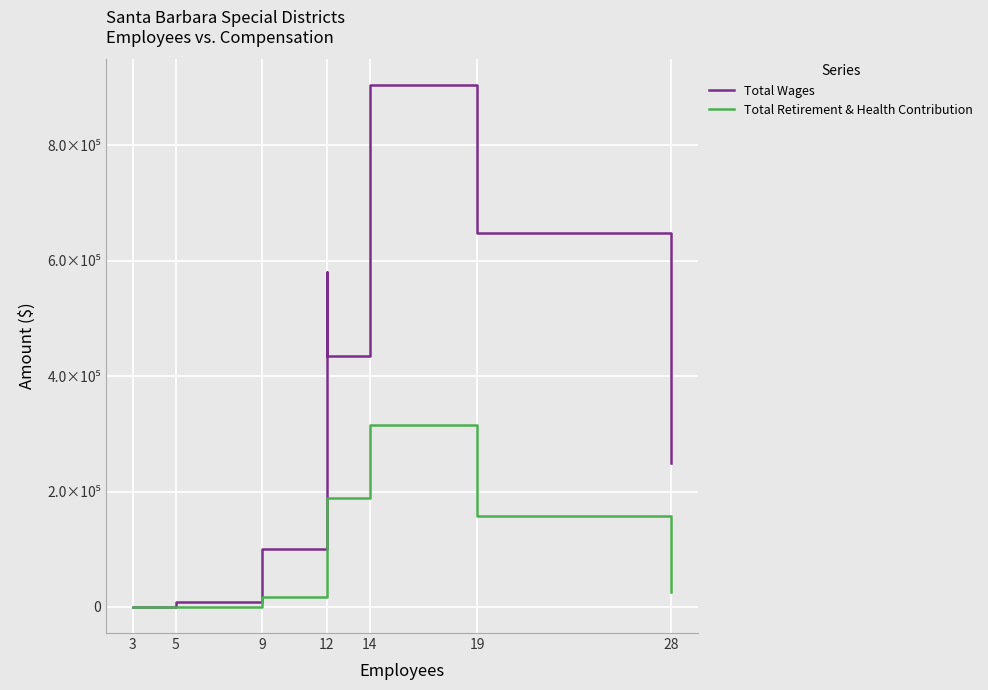

What are all the series names shown in the legend?

Total Wages, Total Retirement & Health Contribution